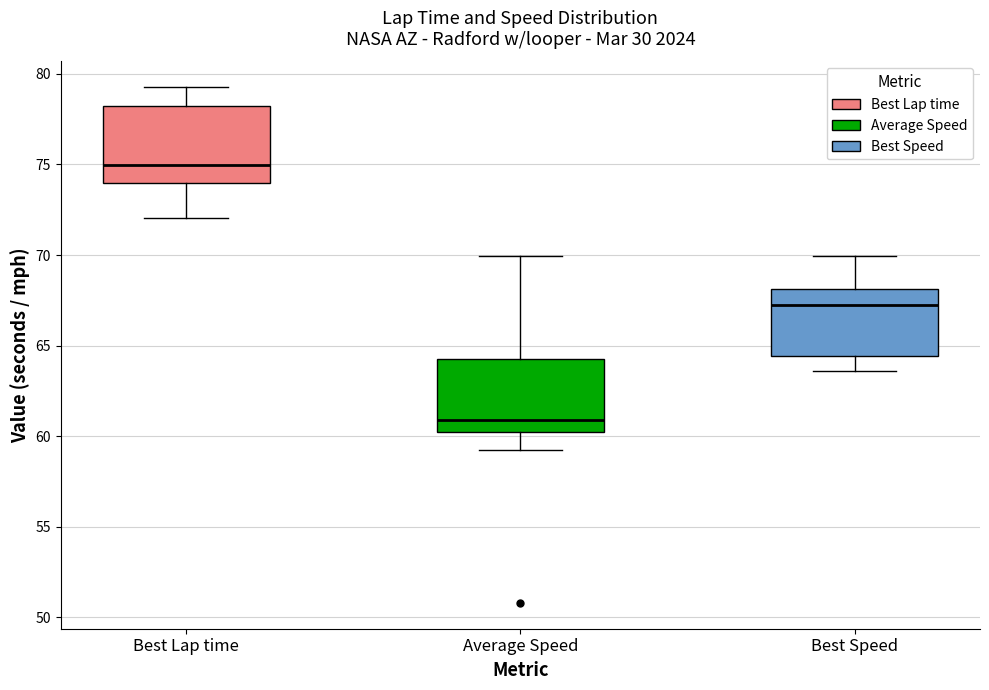

Reading left to right, read every box against the y-axis: the position of its median line, the range the box covers, and the ends of its whiskers. The values are not printed on the chart, so give them approximately, as read against the axis.

Best Lap time: median 75.0, box 74.0 to 78.0, whiskers 72.0 to 79.5
Average Speed: median 61.0, box 60.5 to 64.5, whiskers 59.5 to 70.0
Best Speed: median 67.0, box 64.5 to 68.0, whiskers 63.5 to 70.0